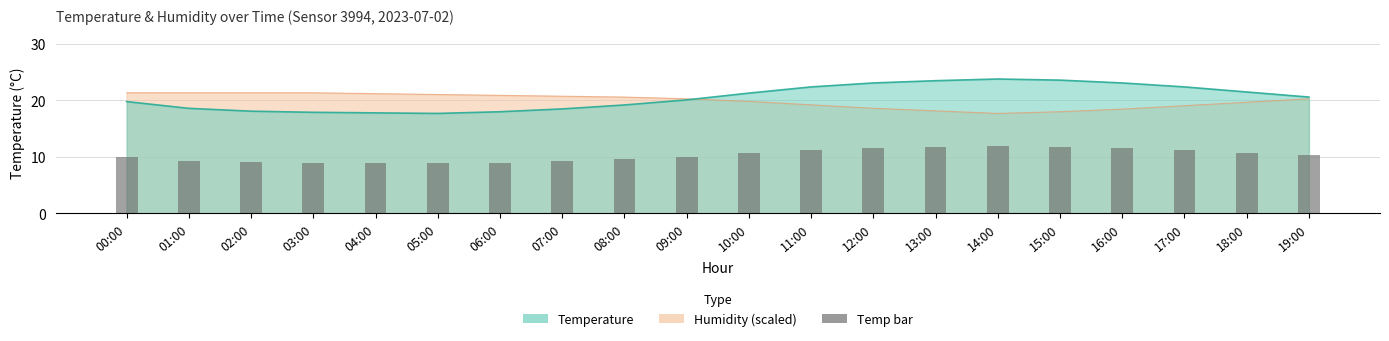

What is the difference between the maximum and second lowest values?

3.0